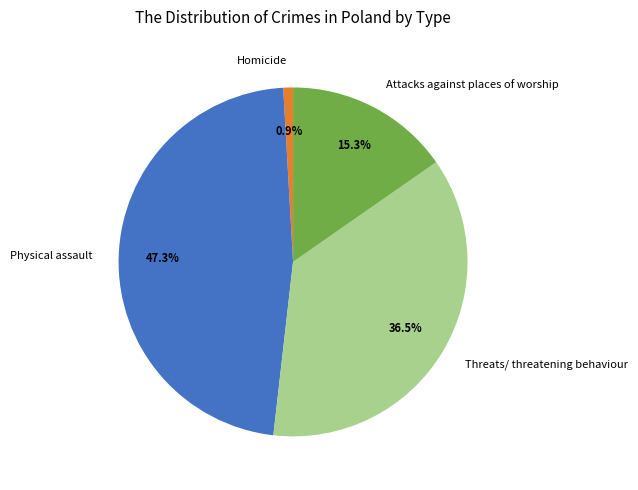

Does Homicide represent more than half of the total?

No